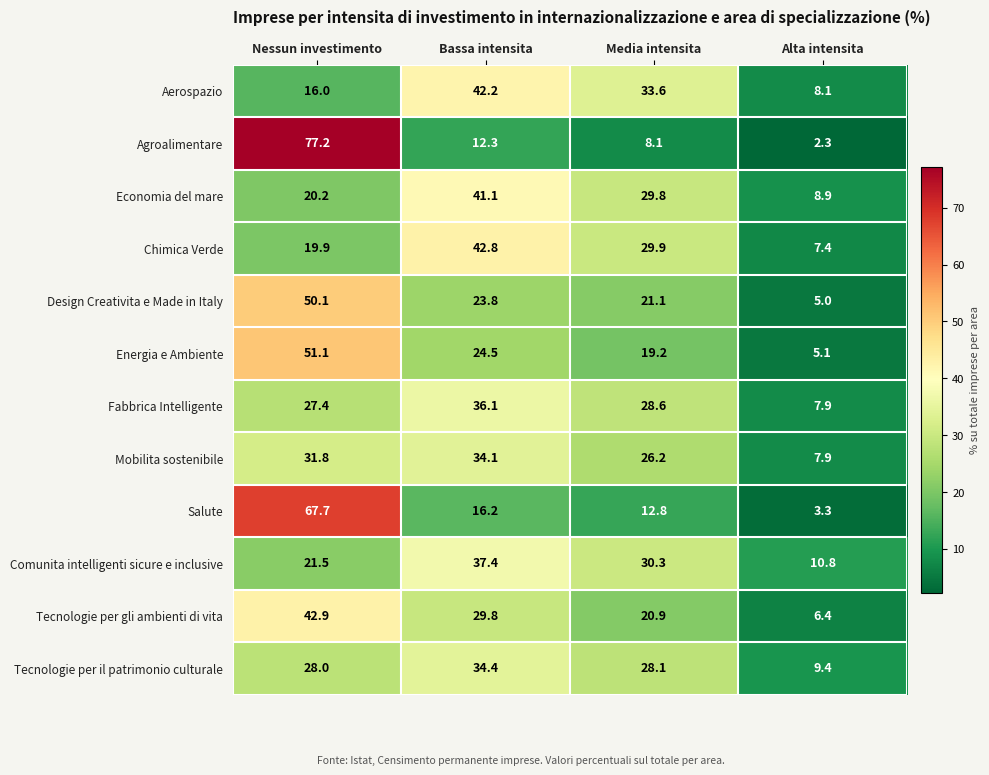

The Mobilita sostenibile series shows 20.6 at Nessun investimento. True or false?

False